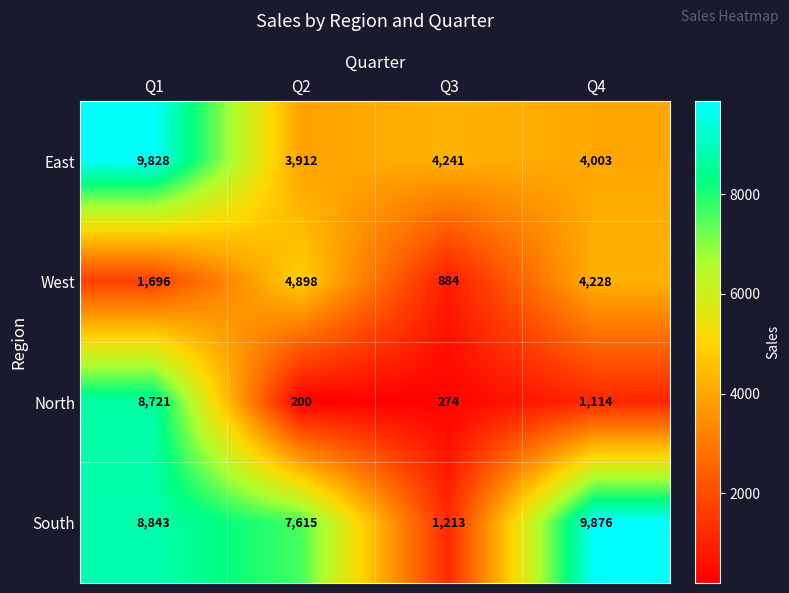

Count the number of data series in this chart.

4